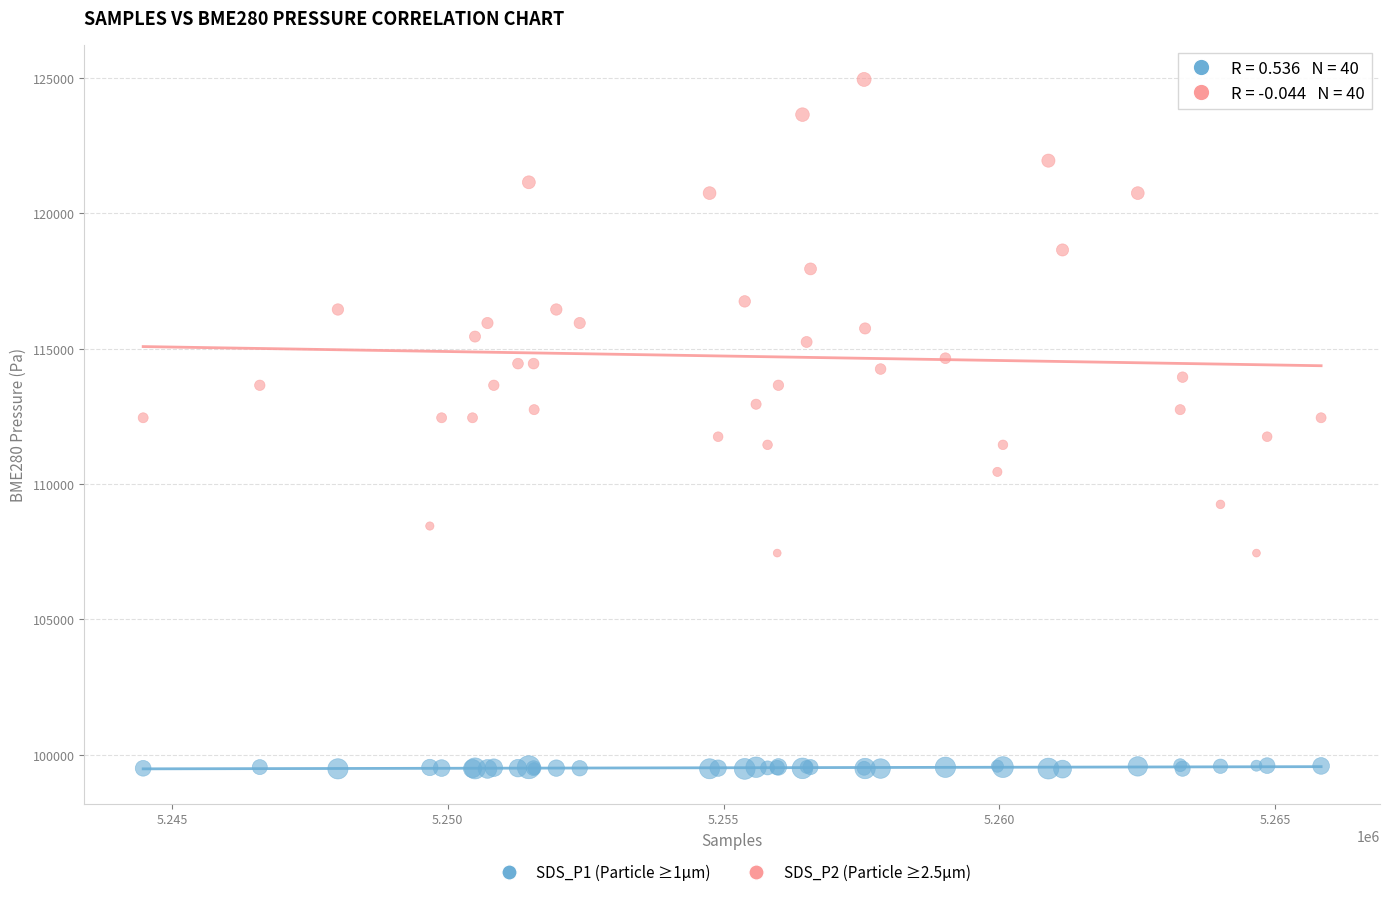

Which series has the largest Y range (max minus min)?

SDS_P2 (Particle ≥2.5µm)